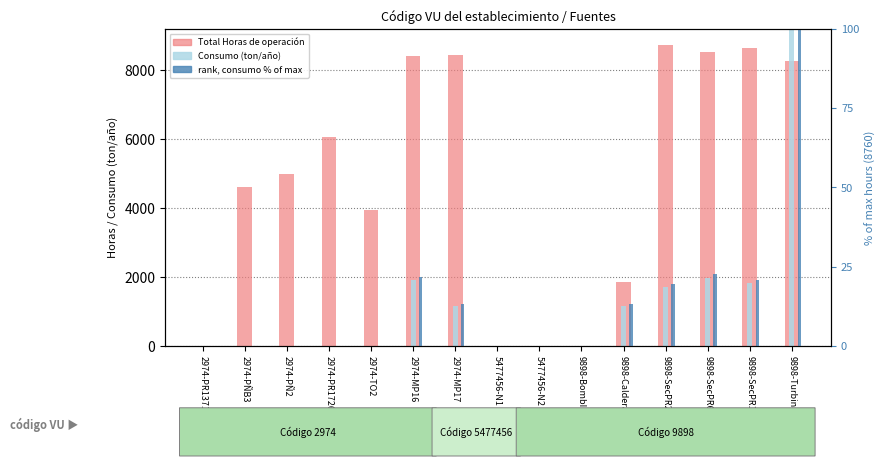

What position from the right is 2974-PÑB3?

14